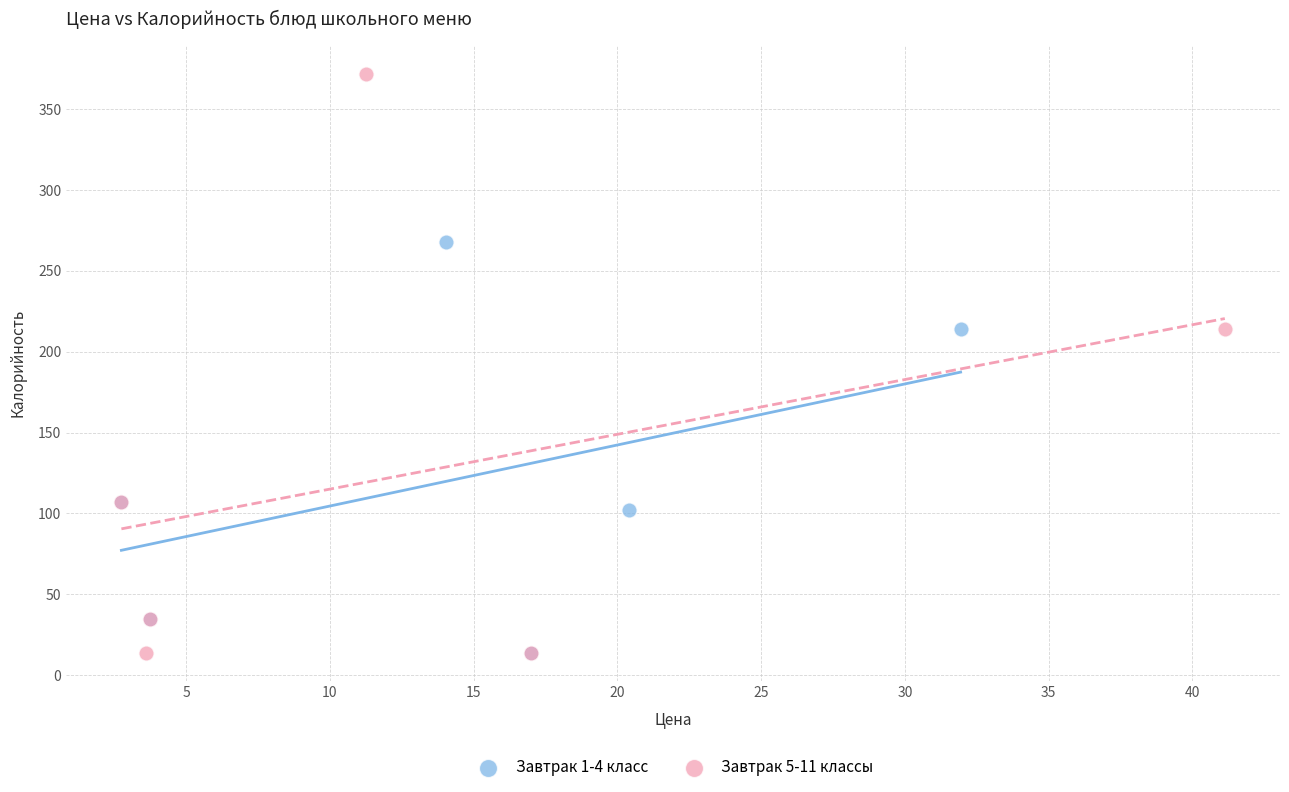

Which series has the widest spread of Y values?

Завтрак 5-11 классы